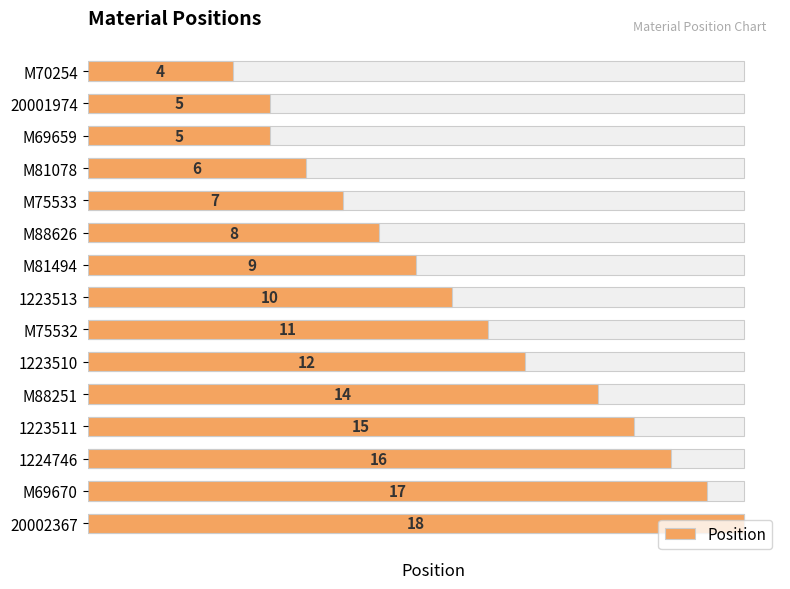

What is the value of the 10th bar from the left?

12